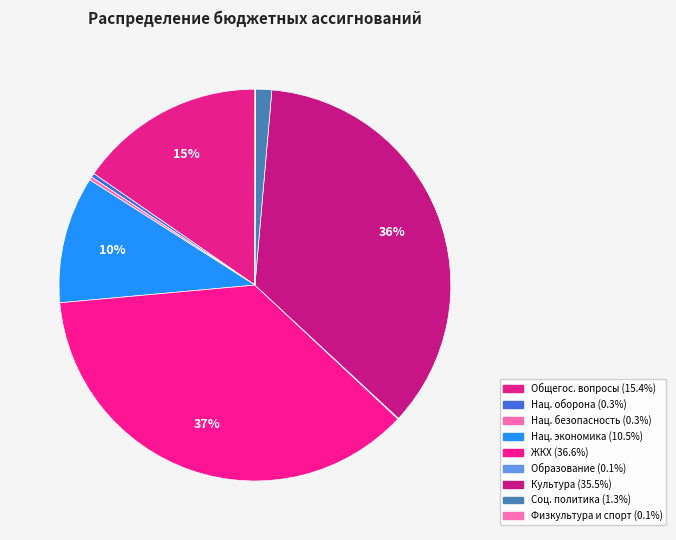

How many segments does this pie chart have?

9